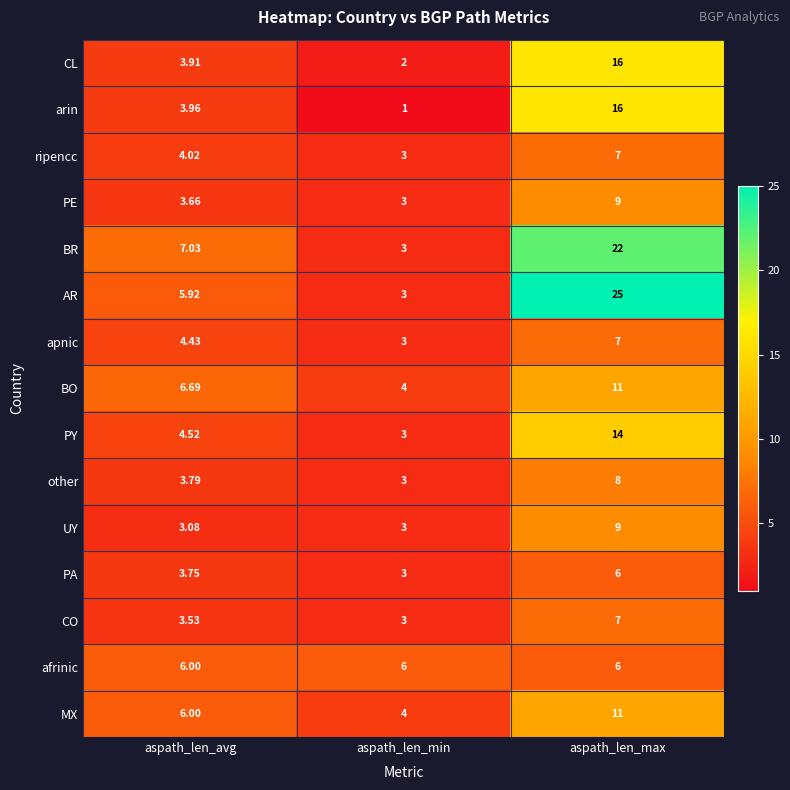

Which series has the largest total across all categories?

AR